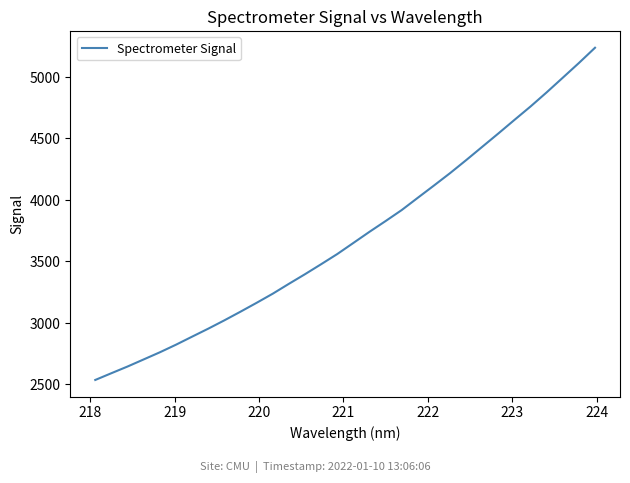

What is the maximum value shown in the chart?

5237.9